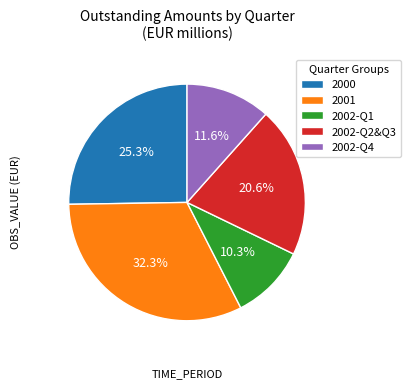

Is there any slice that represents more than half of the pie?

No